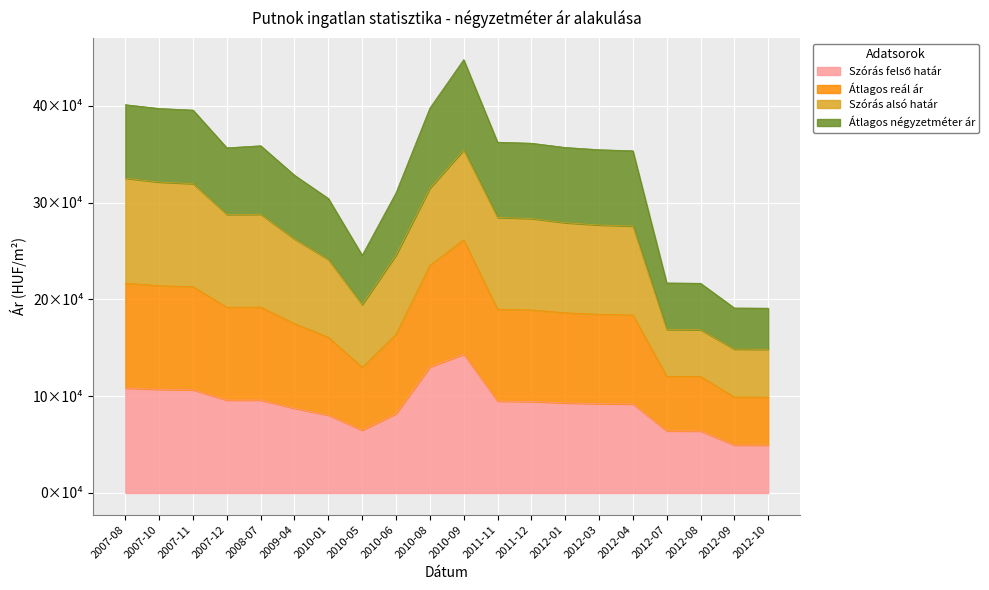

What is the label of the 10th point from the right?

2010-09